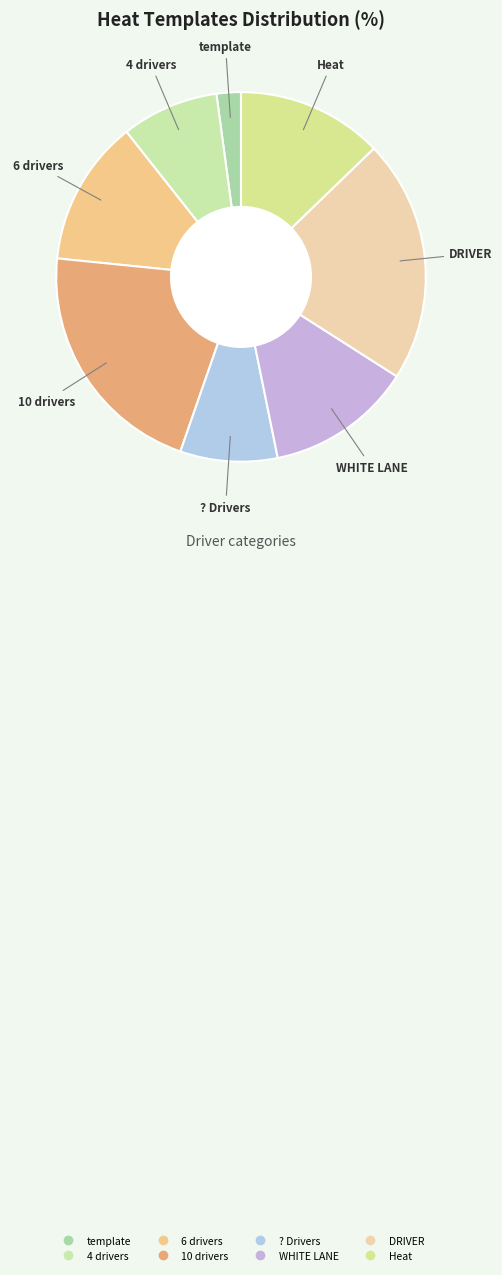

Which category has the smallest portion of the pie?

template